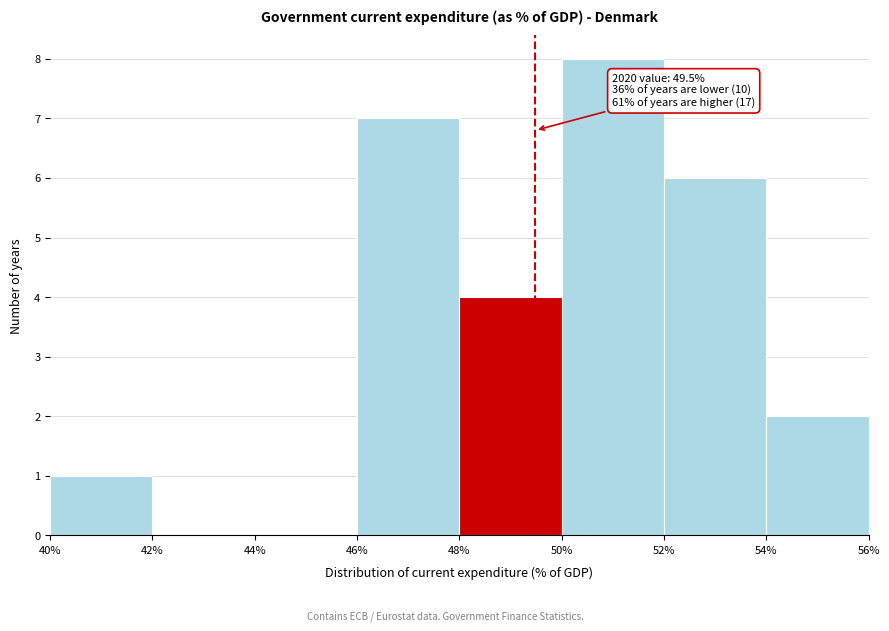

Over which range of the x-axis is the bar tallest?

50% to 52%